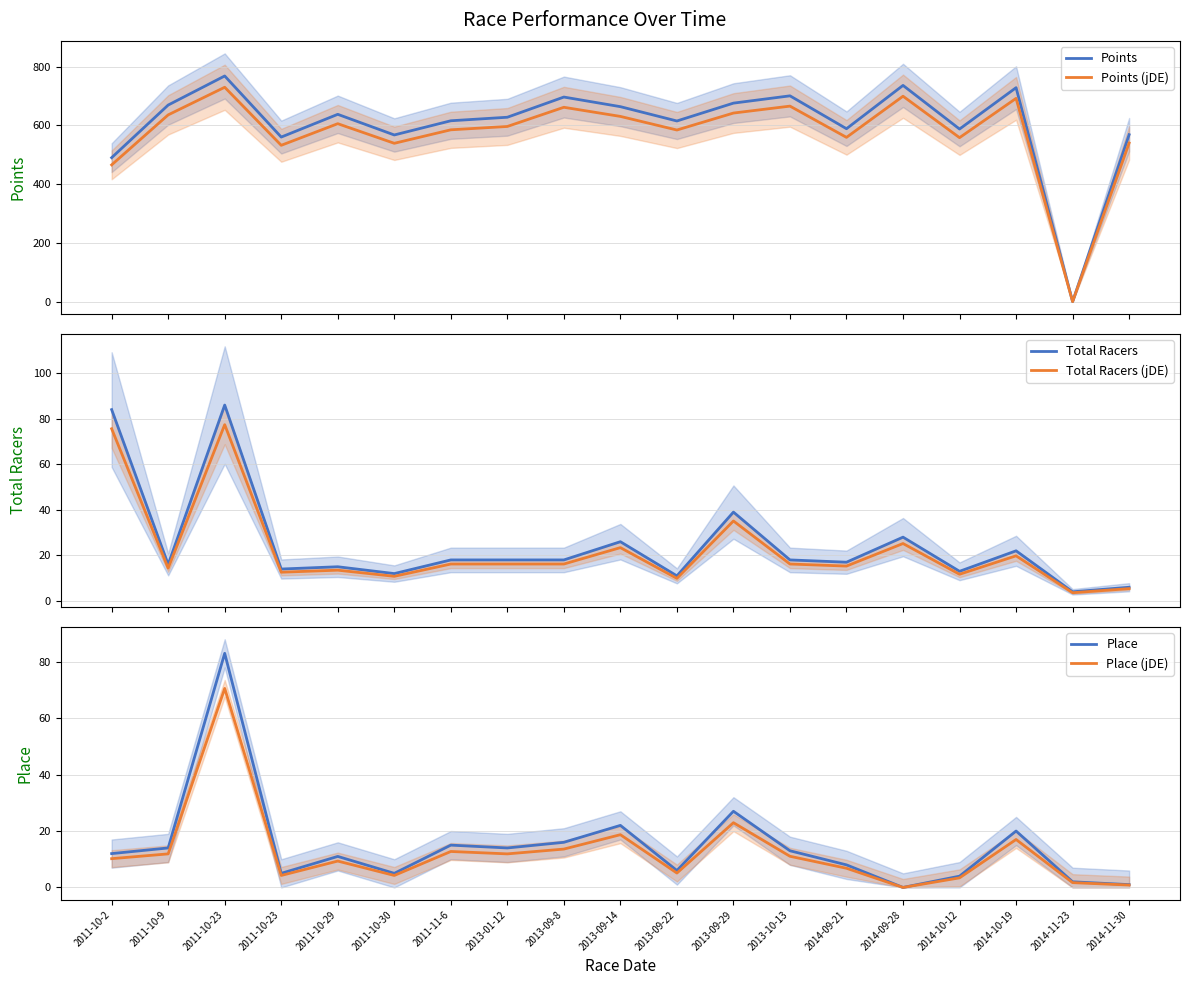

Which has a higher value, 2011-10-29 or 2011-11-6?

2011-10-29